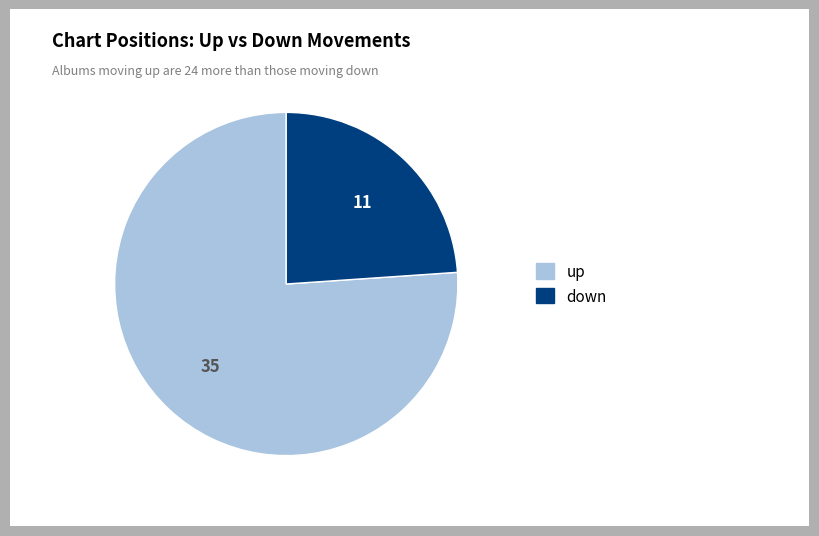

Count the number of slices in the pie.

2